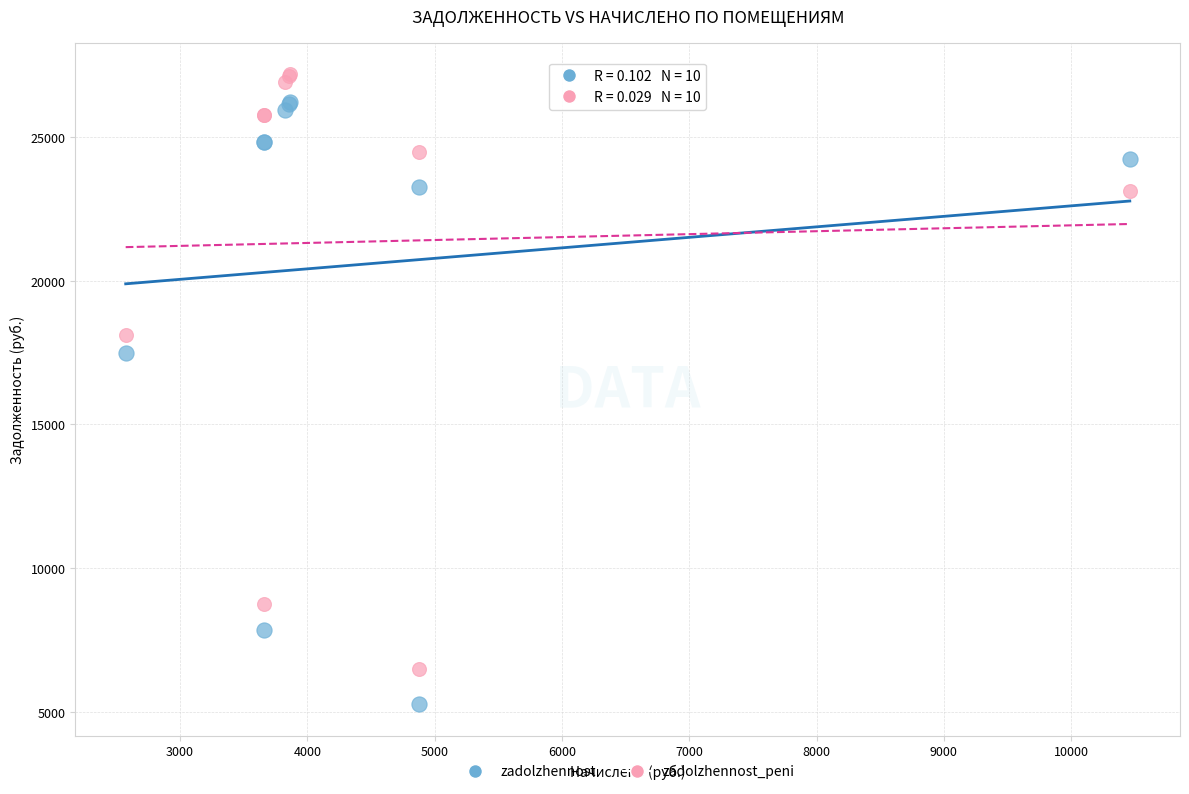

Which series contains the lowest Y value?

zadolzhennost